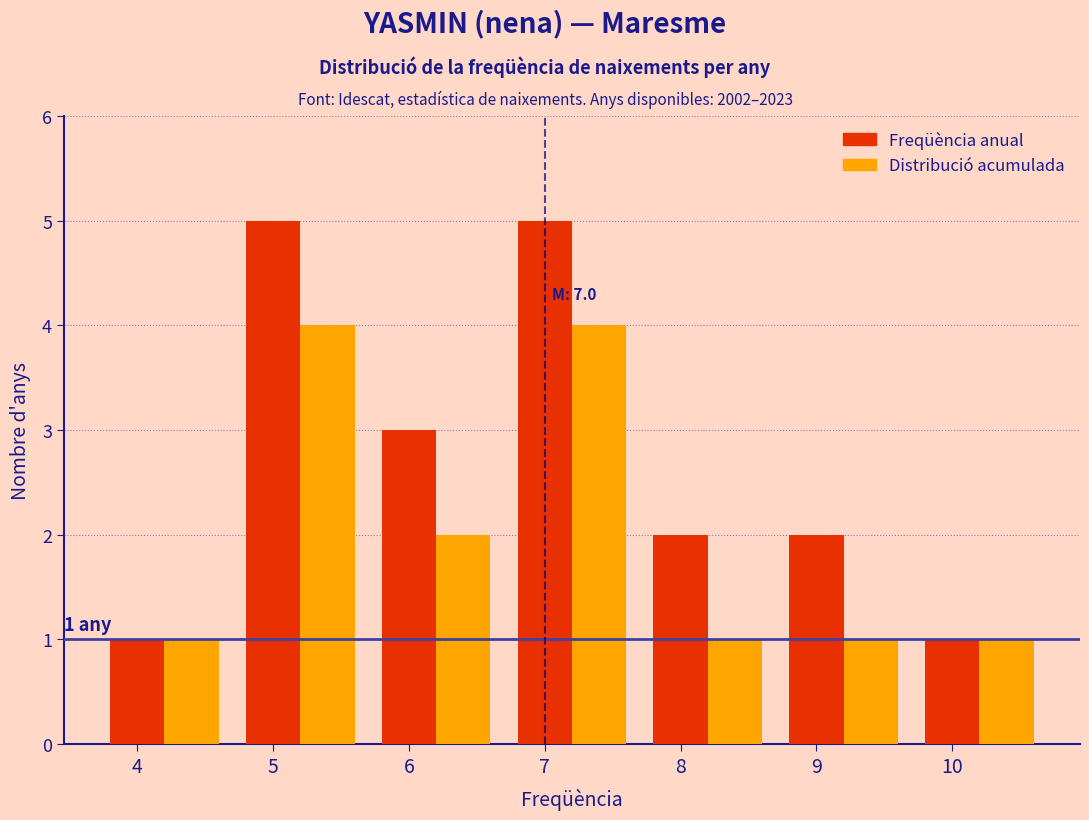

True or false: Distribució acumulada has a value of 3 at 6.

False